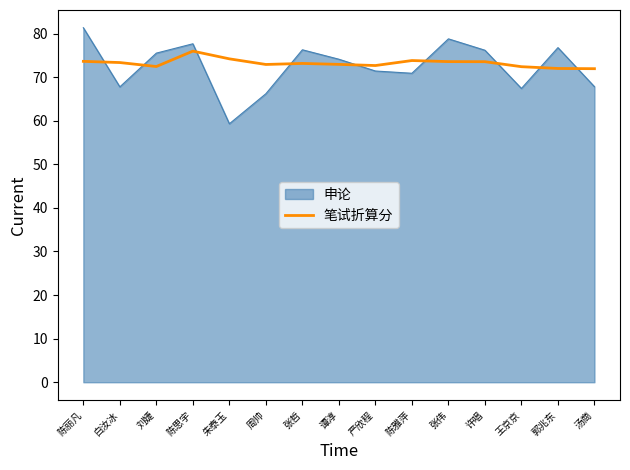

What is the greatest value displayed?

81.3